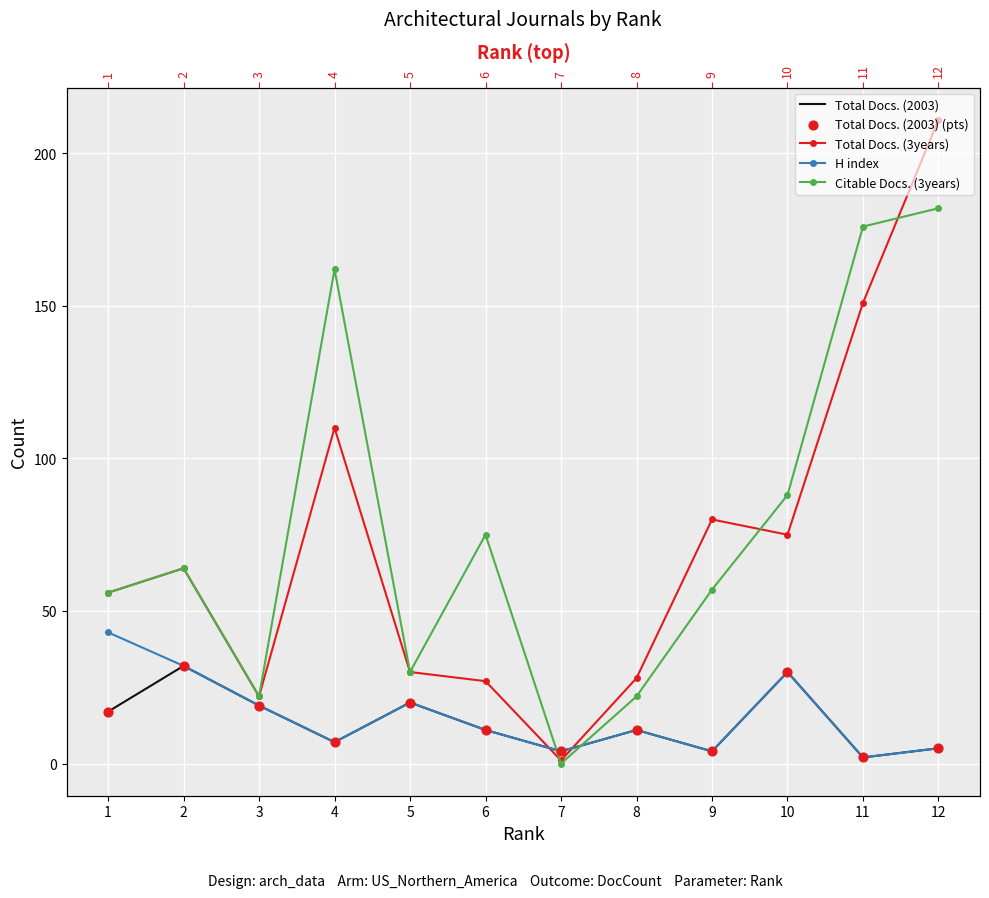

Which series has the largest total across all categories?

Citable Docs. (3years)